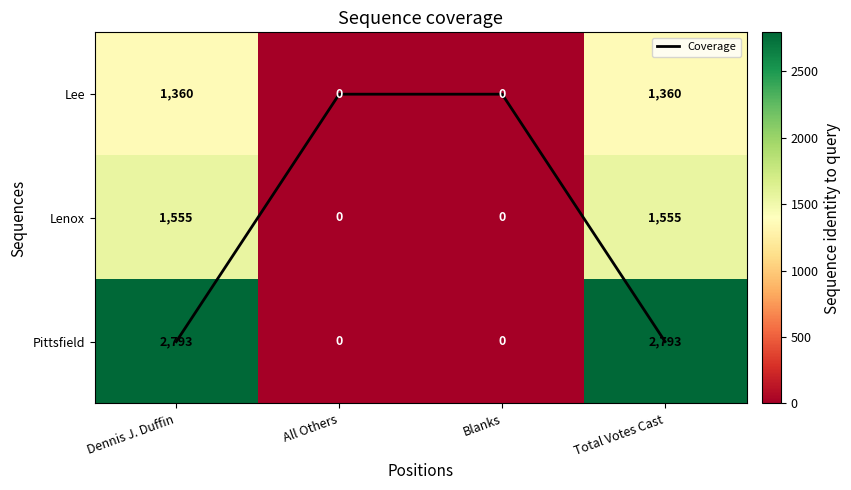

At which label does Coverage reach its minimum?

All Others